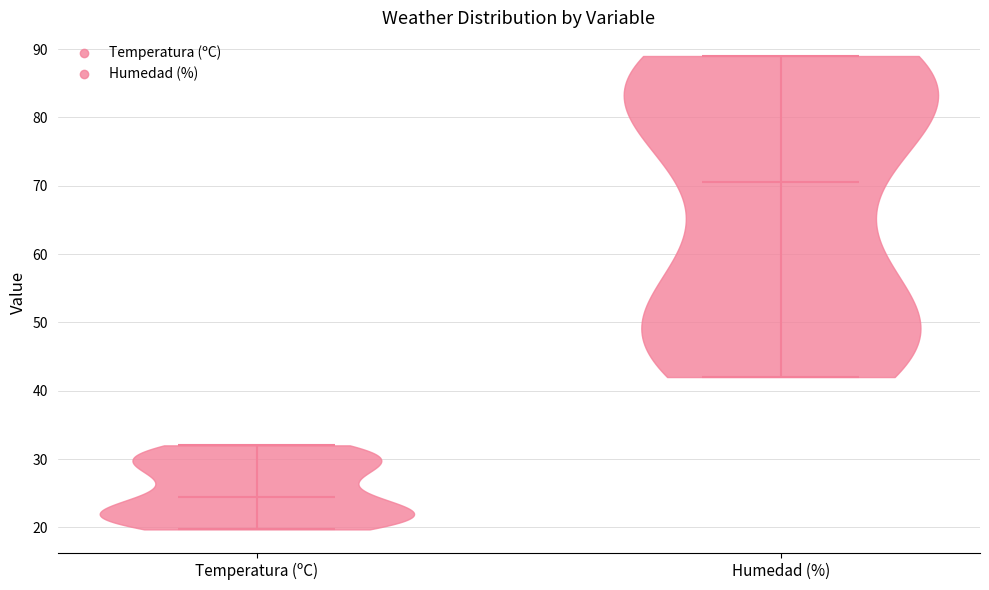

What is the lowest point the violin for Humedad (%) reaches on the y-axis? The values are not printed on the chart, so give them approximately, as read against the axis.

42